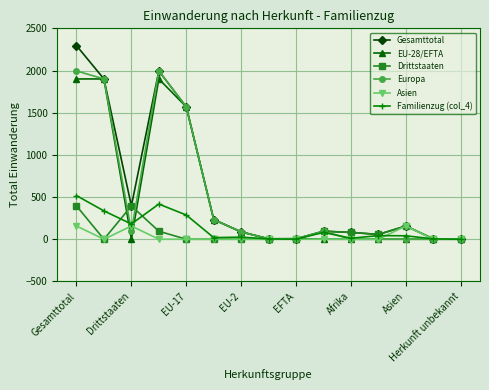

True or false: Gesamttotal has more than 2 interior local peaks.

True